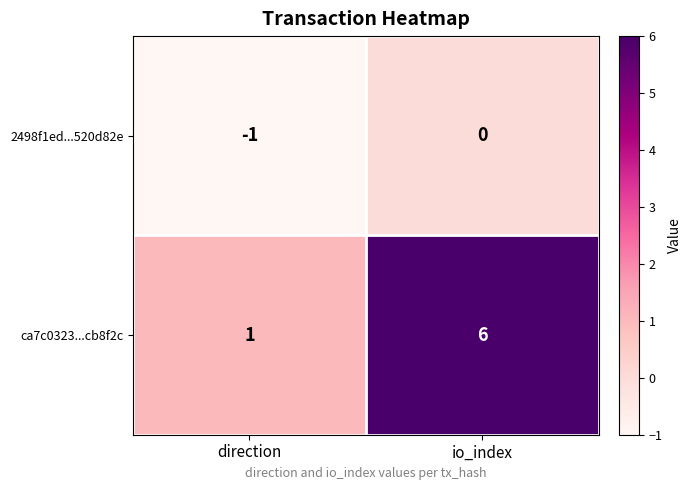

Reading left to right, extract all data points from this chart.

2498f1ed...520d82e: direction=-1	io_index=0
ca7c0323...cb8f2c: direction=1	io_index=6